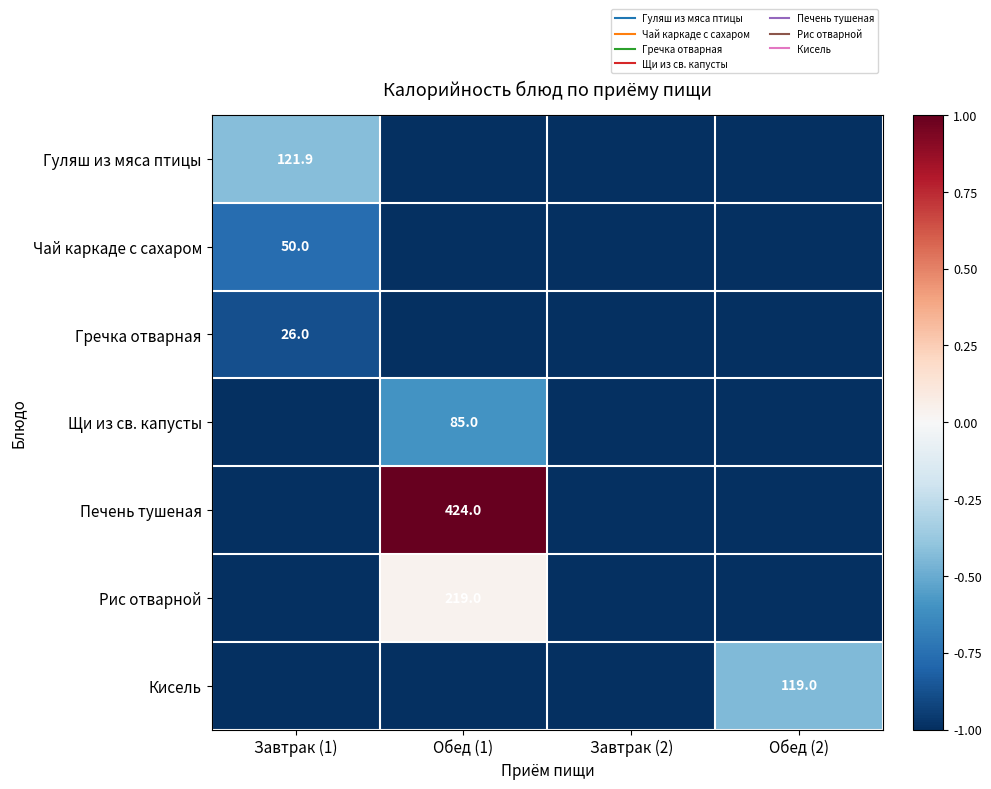

What is the sum of the Кисель values at Обед (1) and Завтрак (2)?

-2.0